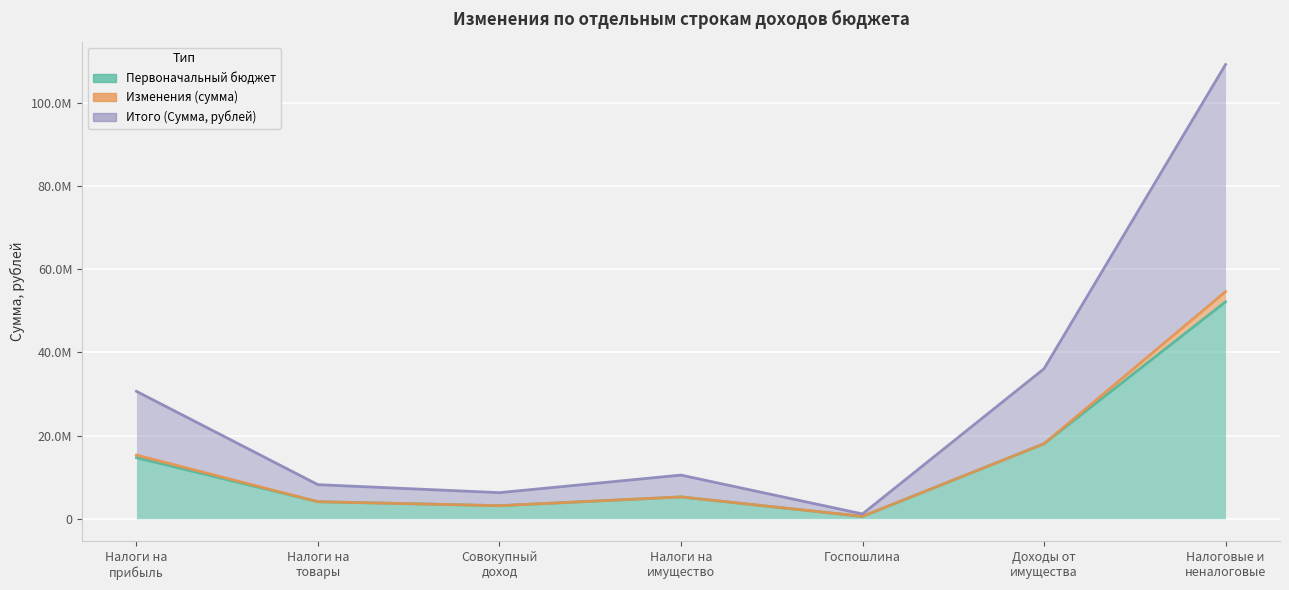

True or false: Итого (Сумма, рублей) has a value of 31639756.7 at Доходы от имущества.

False